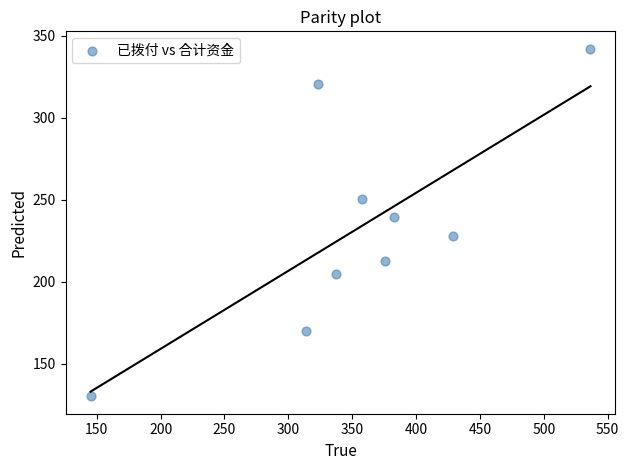

What is the average Y value?

233.2